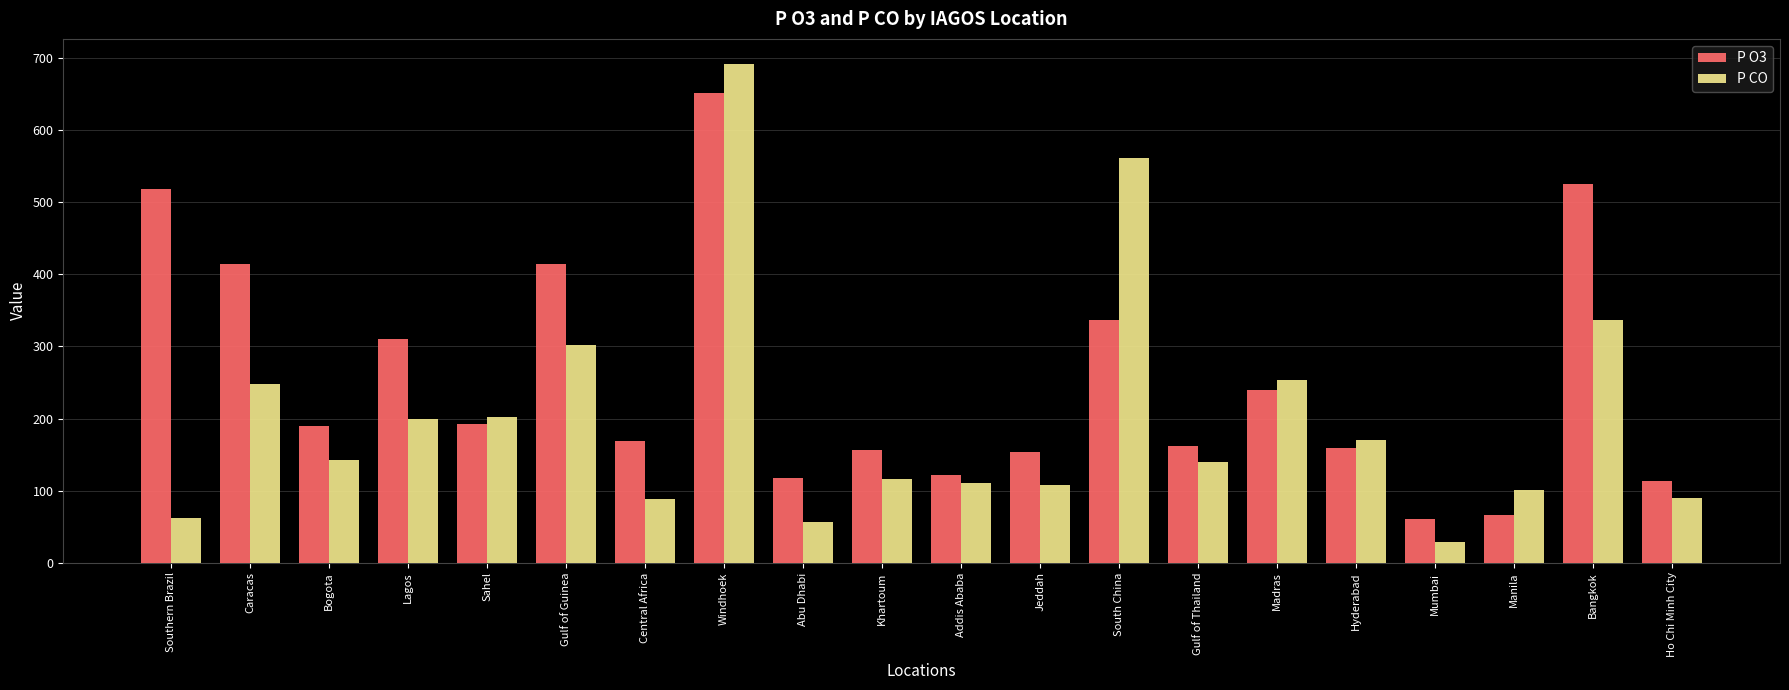

Rank the series by their maximum value, from lowest to highest.

P O3, P CO